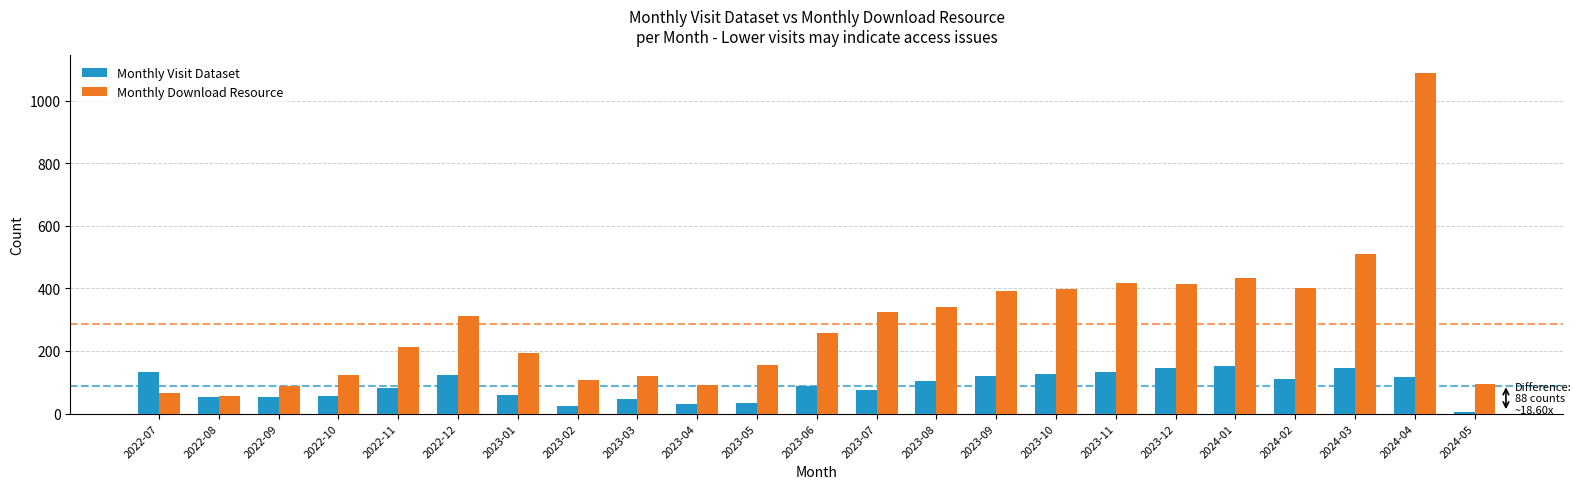

Does the chart contain stacked bars?

No